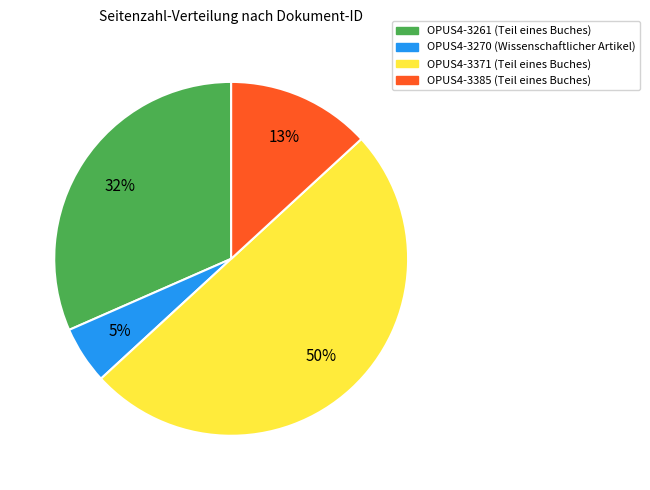

Which has a higher value, OPUS4-3371 or OPUS4-3385?

OPUS4-3371